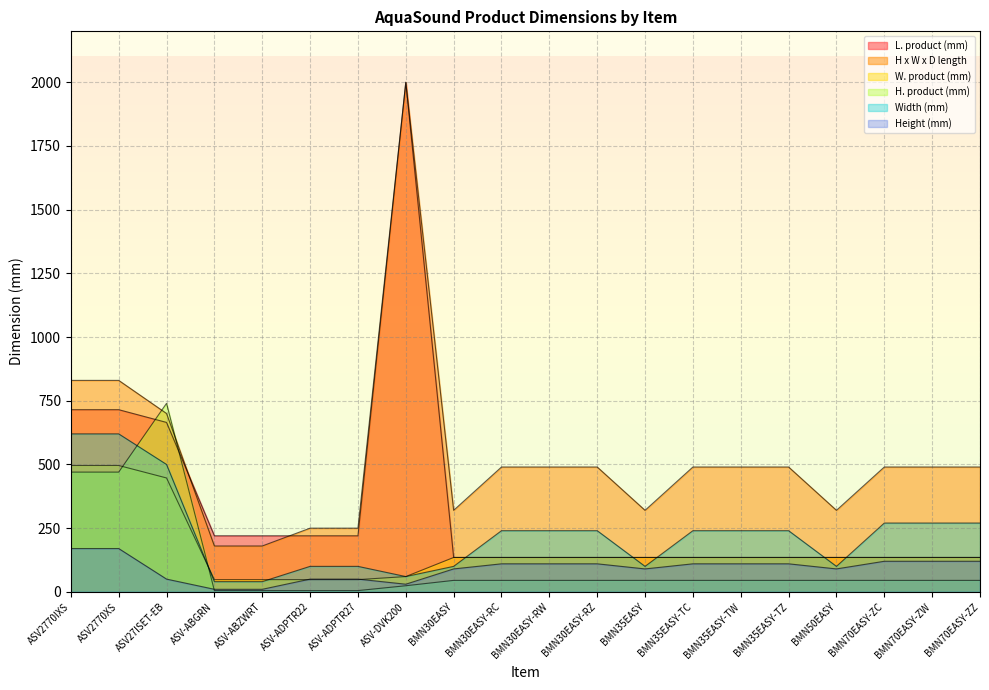

What is the difference between the maximum and minimum values in the H. product (mm) series?

735